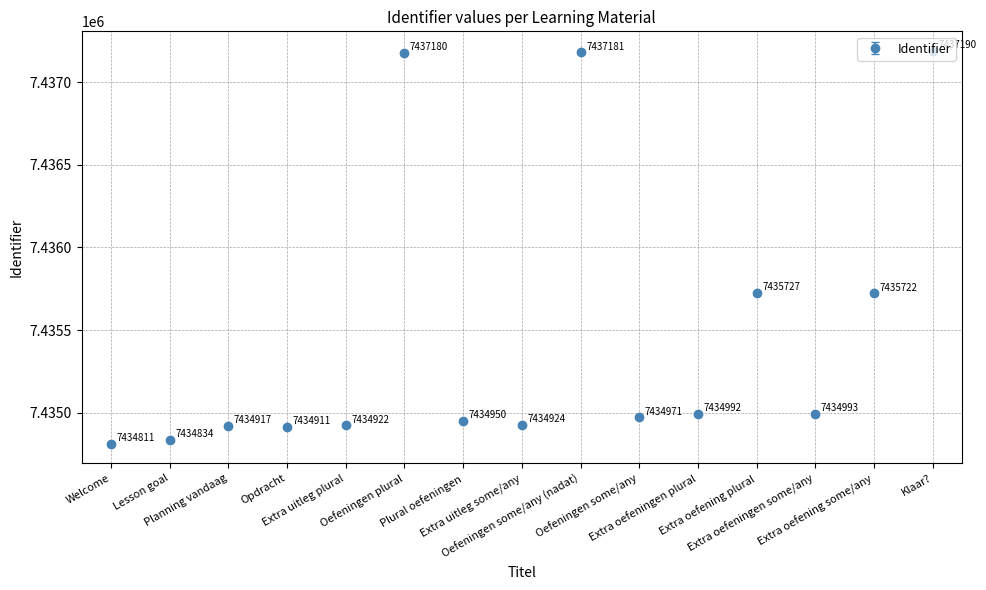

At which label does the data first exceed 7434971?

Oefeningen plural